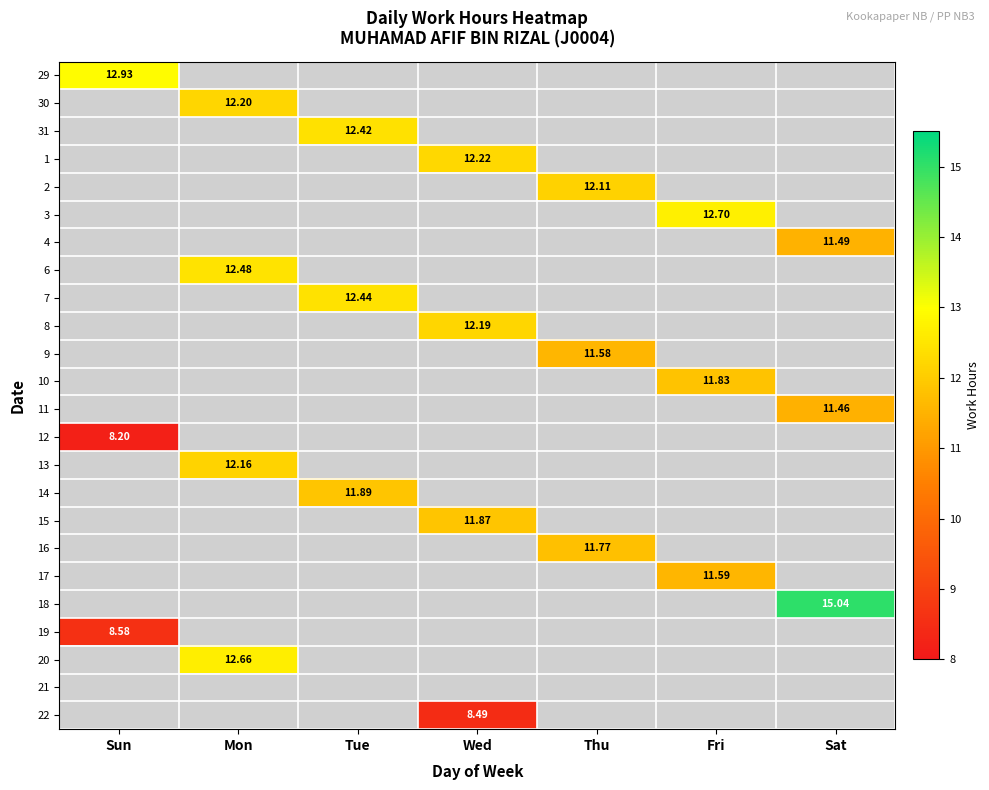

At how many categories does at least one series exceed 9?

7